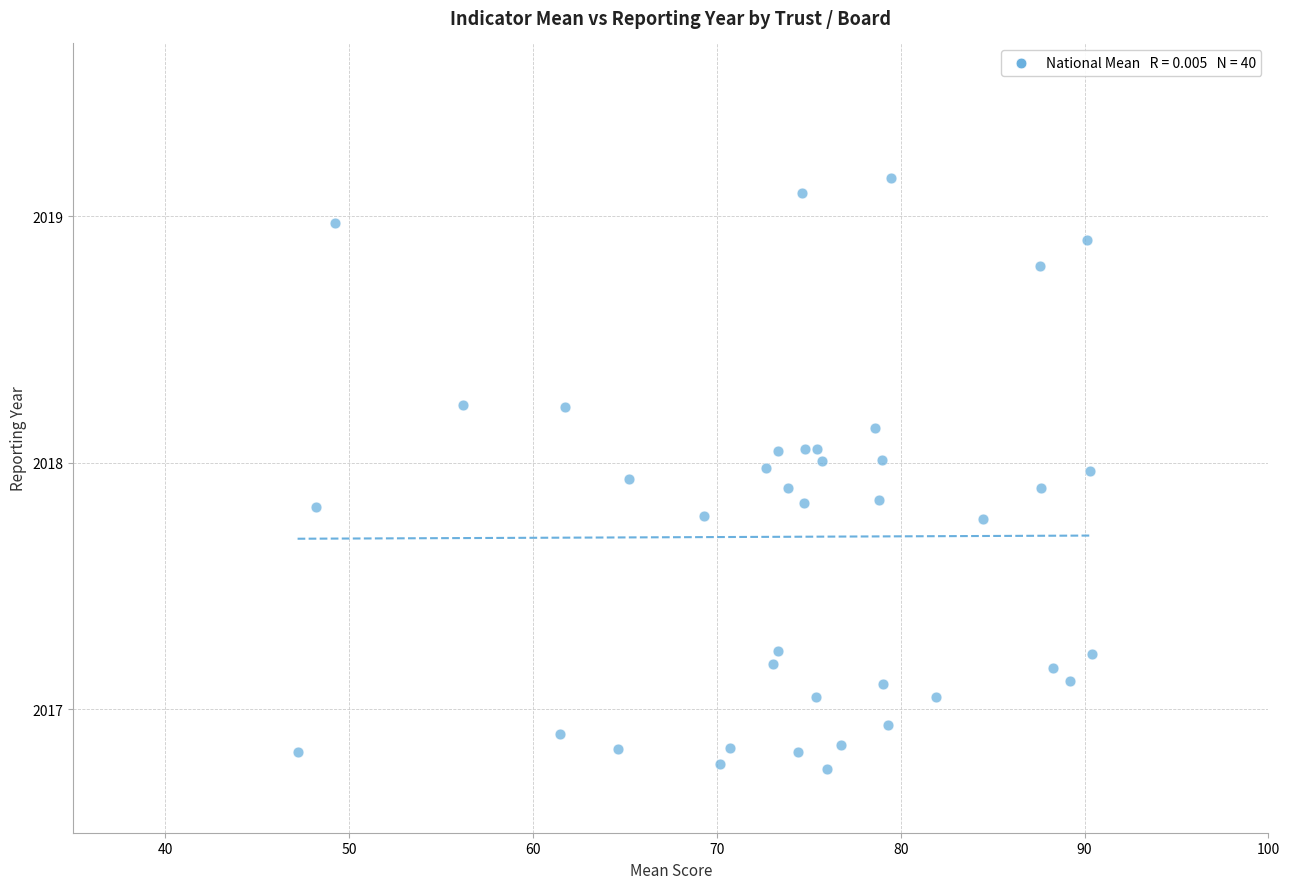

What is the range of Y values (max minus min)?

2.4